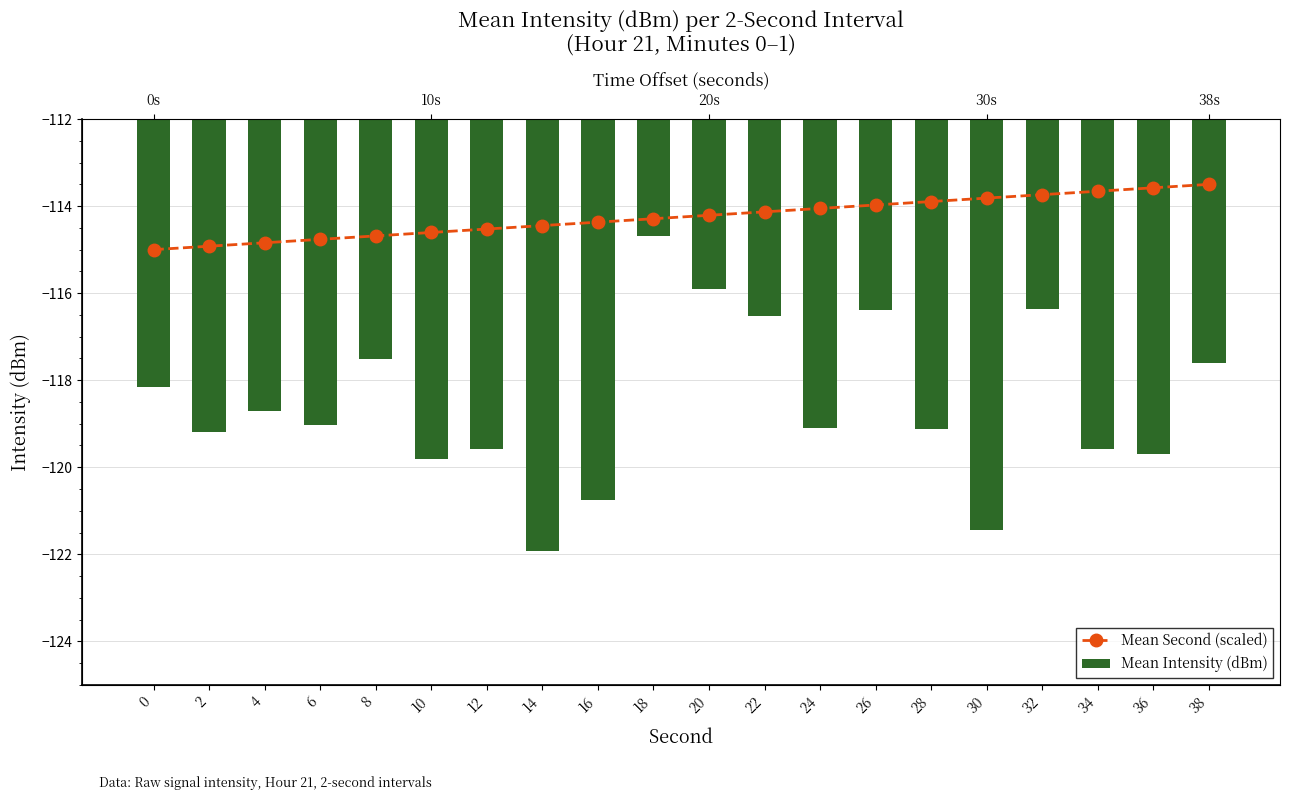

What is the average value of the Mean Intensity (dBm) series?

-118.6